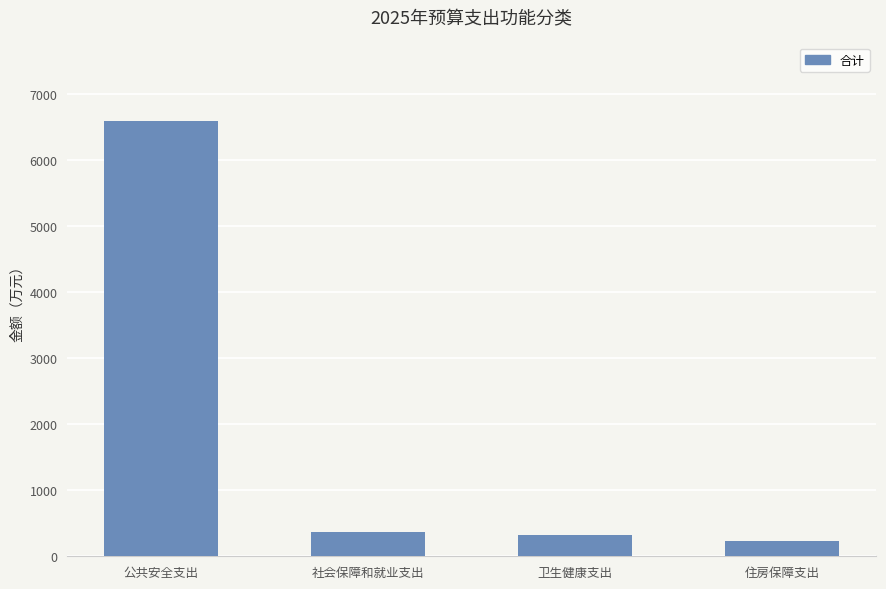

What is the value of the 1st bar from the left?

6589.6